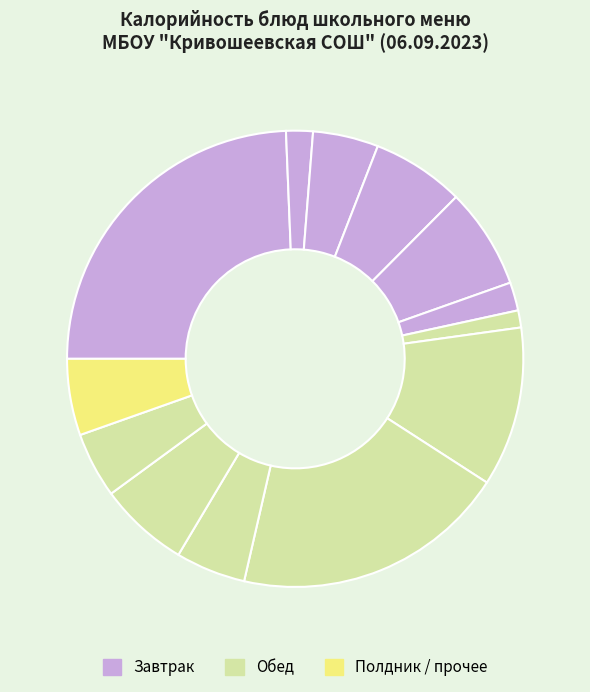

To the nearest percent, what is the difference between the largest and smallest slice percentages?

23%